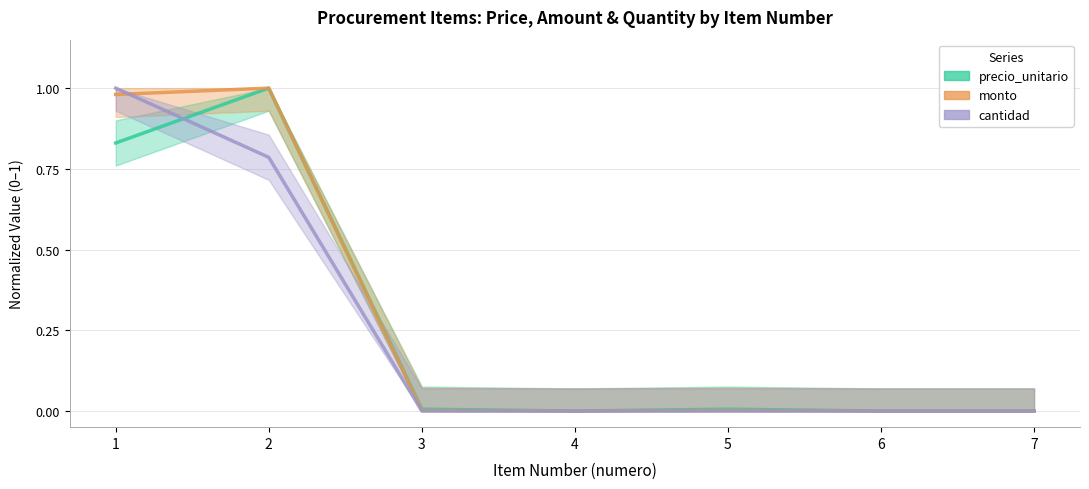

How many positive values does the cantidad series have?

2